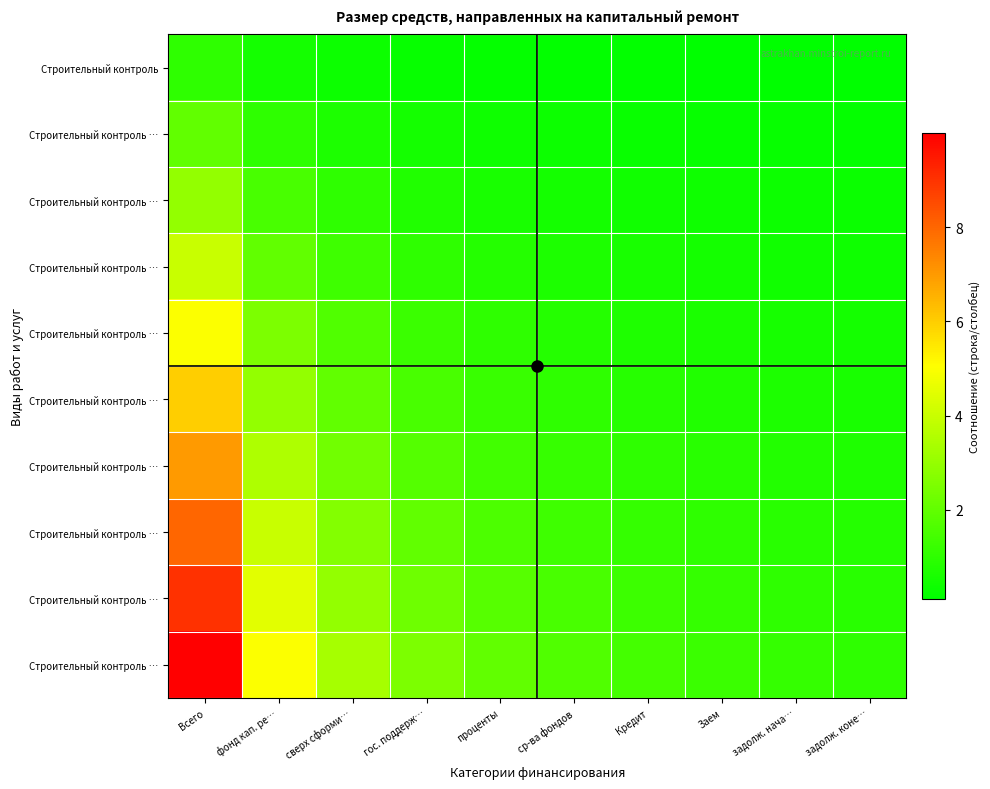

Count the number of categories in the chart.

10